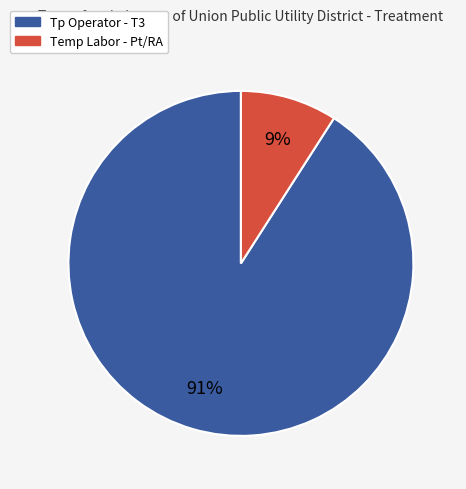

Is it true that Tp Operator - T3 is 91% of the pie?

True